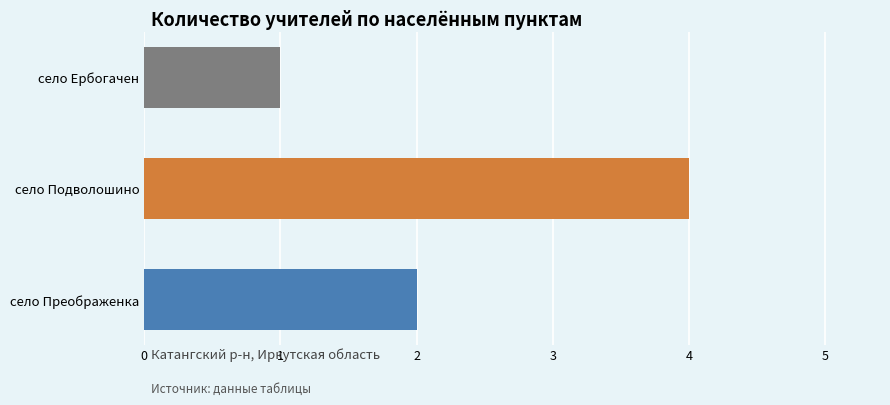

How many series are shown in this chart?

1